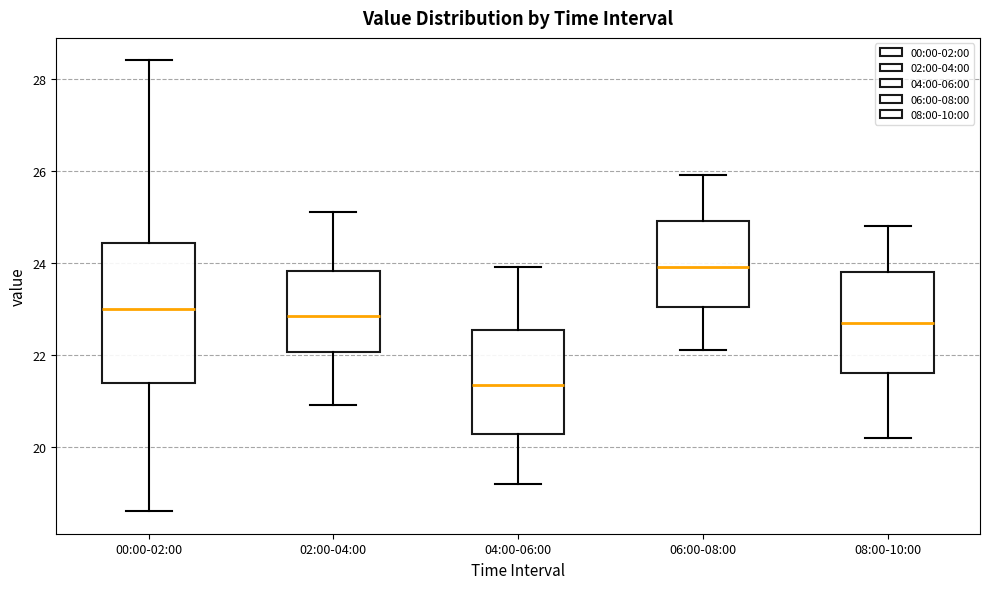

Where is the lower edge of the box for 06:00-08:00 on the y-axis? The values are not printed on the chart, so give them approximately, as read against the axis.

23.0